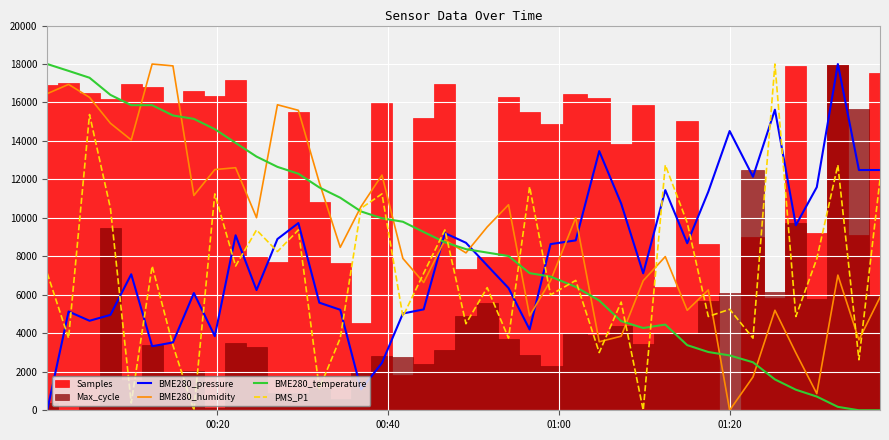

Which series ends up on top after the final intersection of BME280_humidity and BME280_pressure?

BME280_pressure